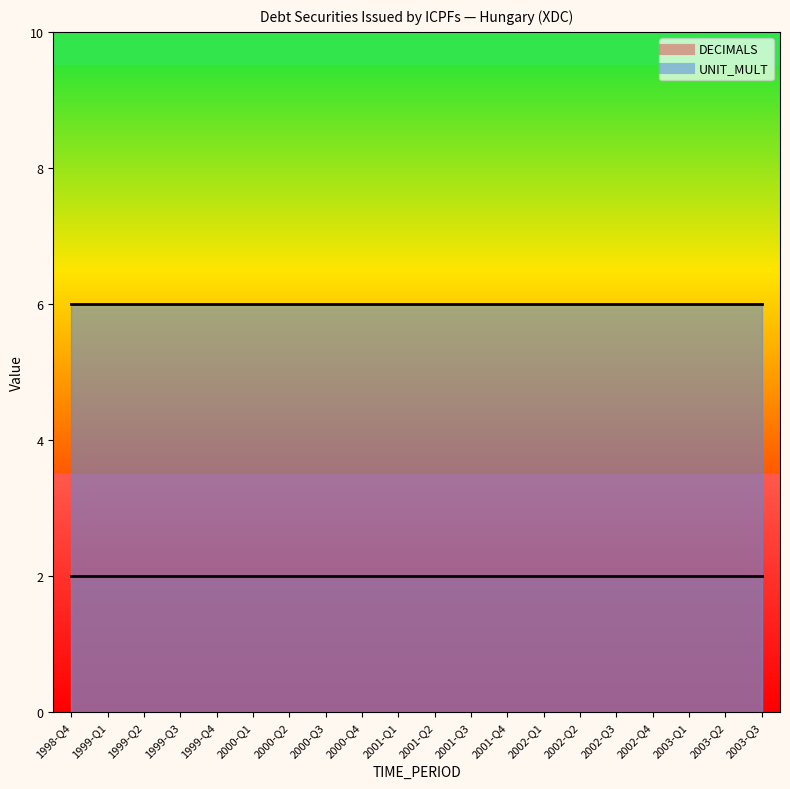

What is the approximate value of UNIT_MULT at 2002-Q1?

6